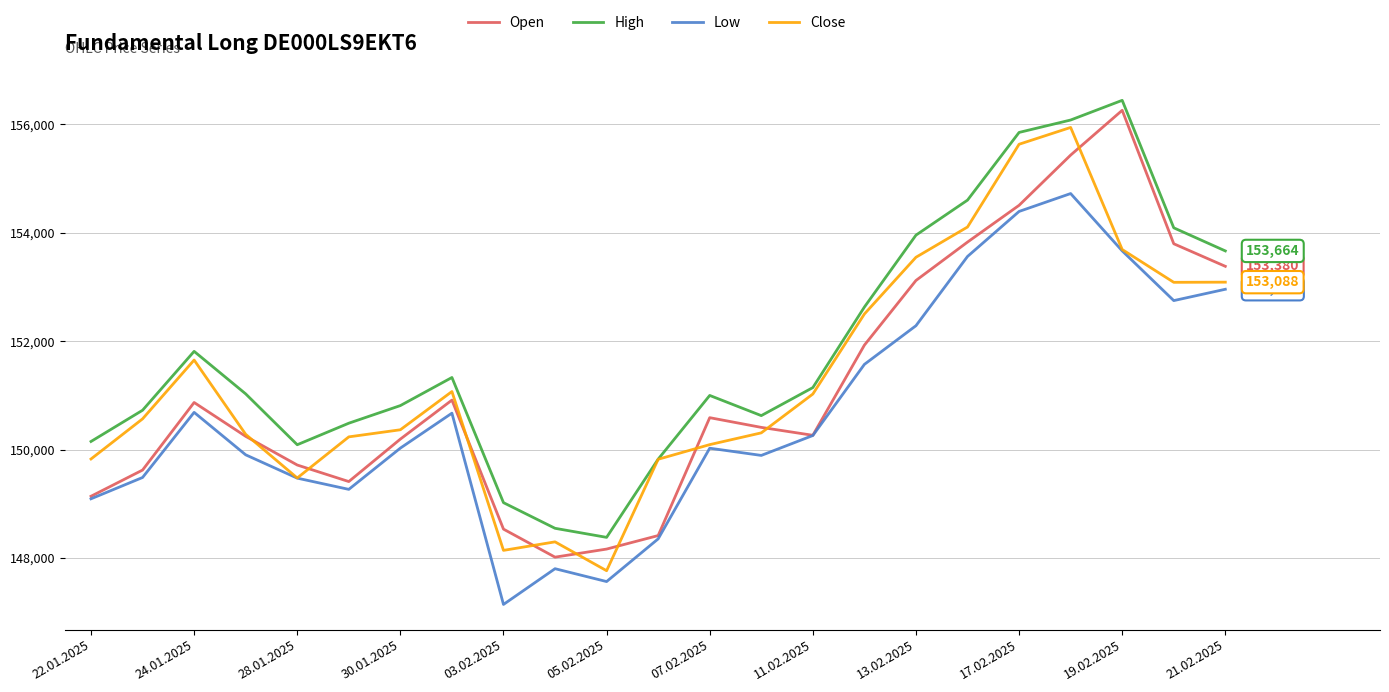

What is the maximum value shown in the chart?

156441